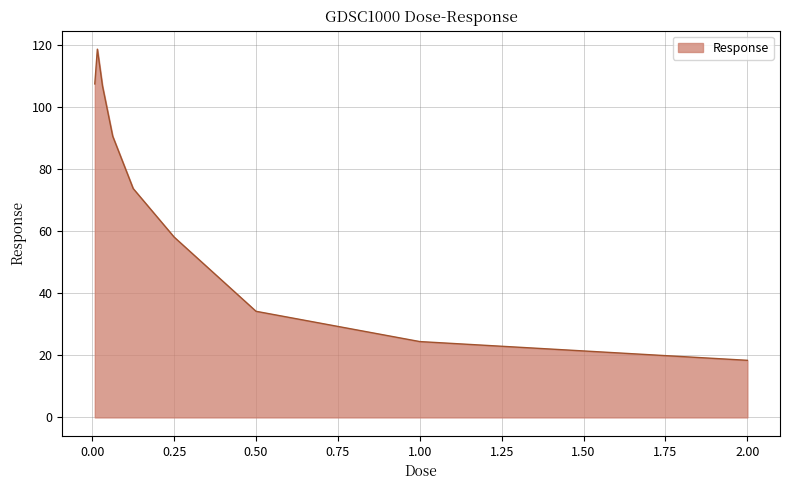

What is the difference between the maximum and minimum values?

100.3